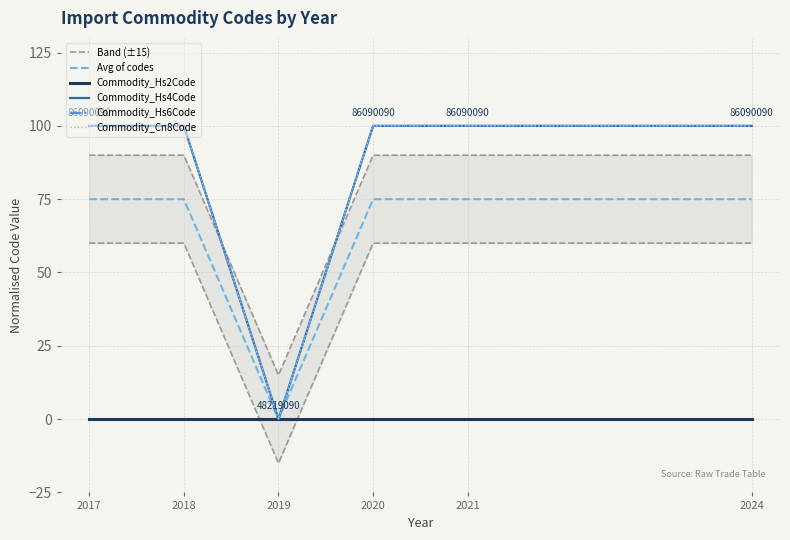

True or false: Band (±15) has more than 0 points higher than both neighbors.

False